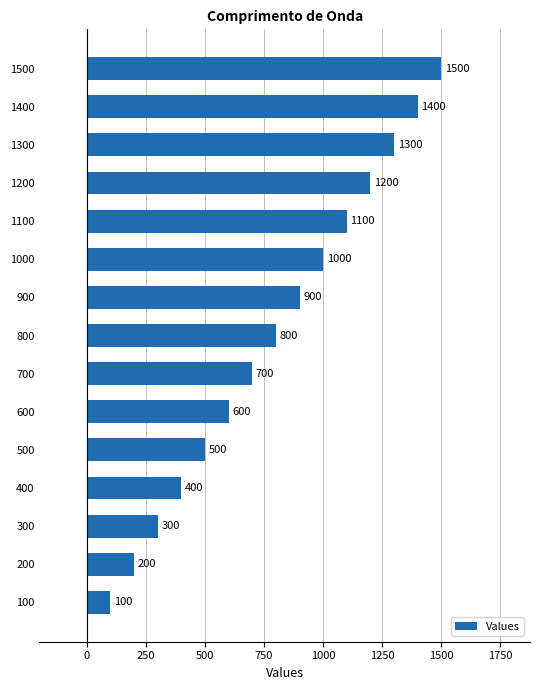

Reading bottom to top, transcribe all the data shown in this chart.

100	200	300	400	500	600	700	800	900	1000	1100	1200	1300	1400	1500